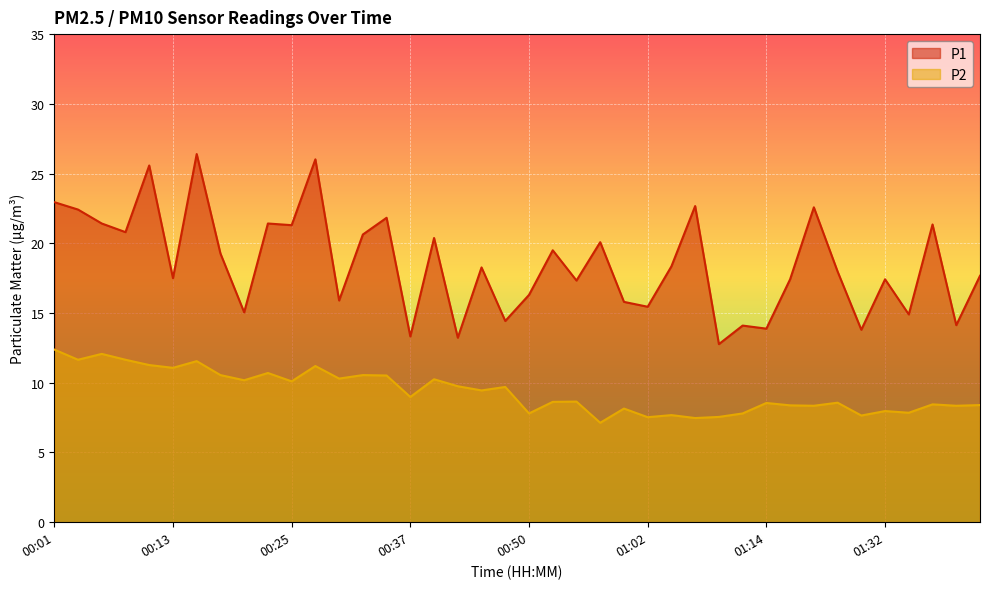

True or false: P1 has a value of 12.6 at 01:25.

False